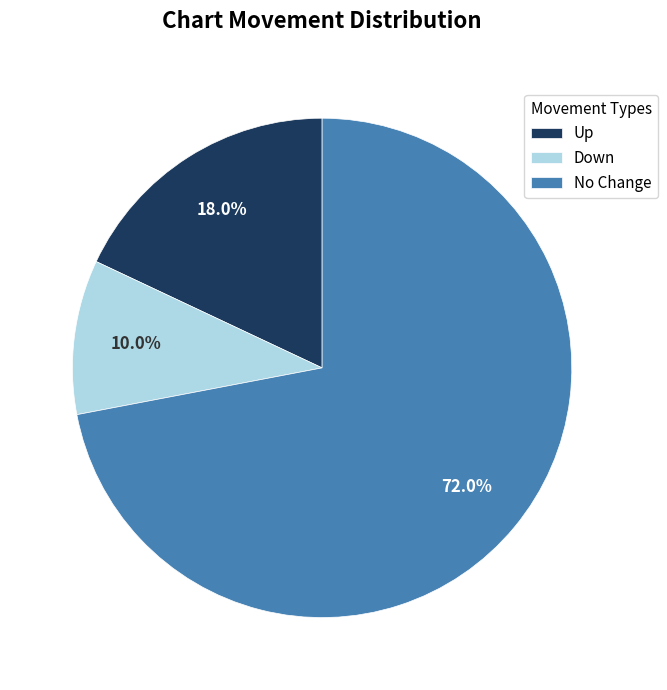

What is the total percentage of No Change and Down?

82.0%